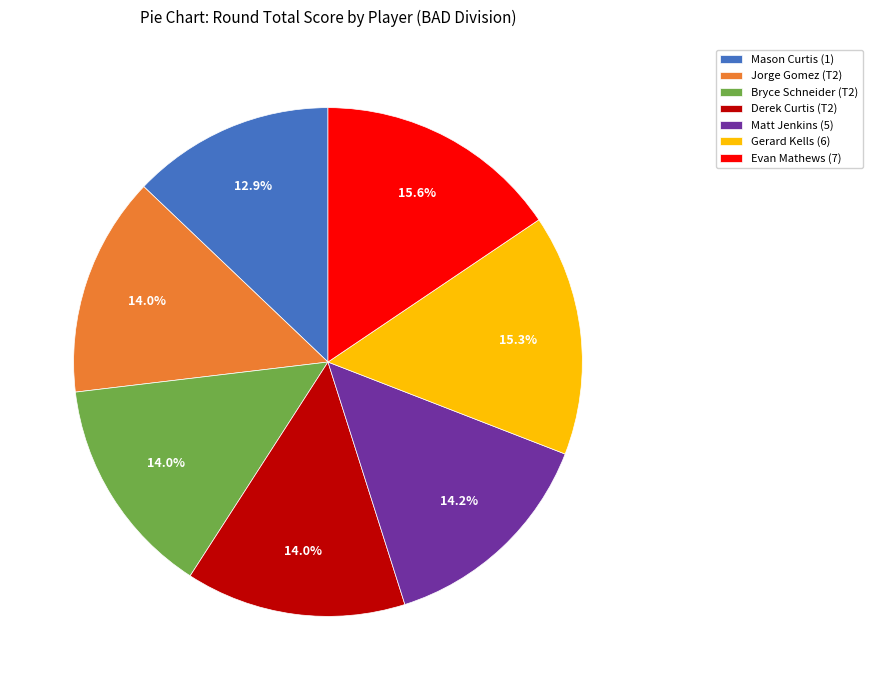

What percentage is the Bryce Schneider (T2) slice, to the nearest percent?

14%